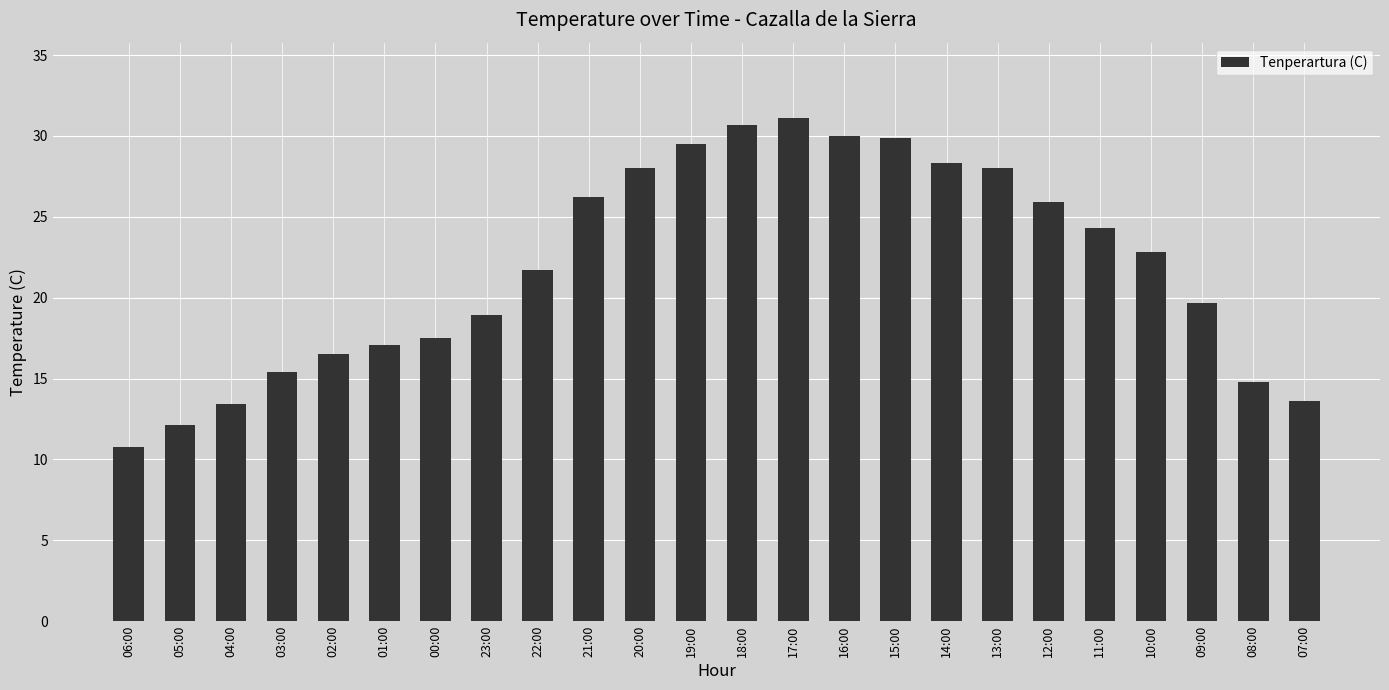

How many values are below 22?

12